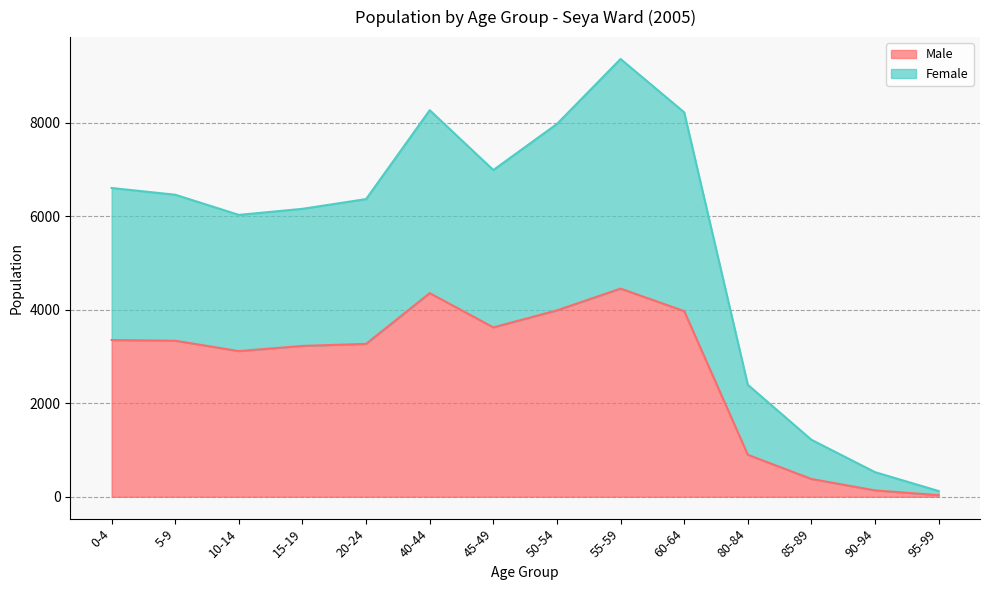

The Male series shows 3336 at 5-9. True or false?

True